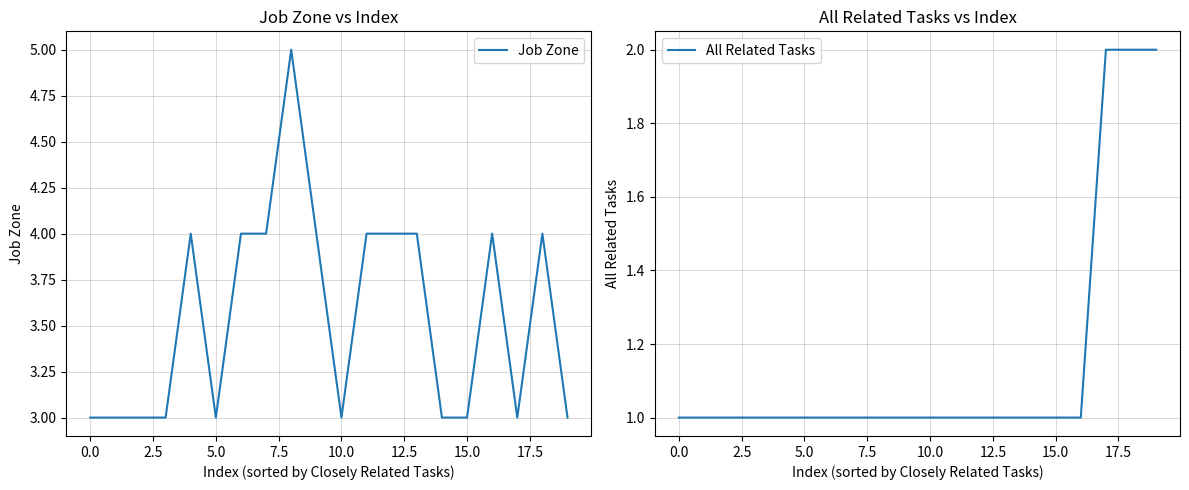

What is the value of the Job Zone point at the 12th from the left?

4